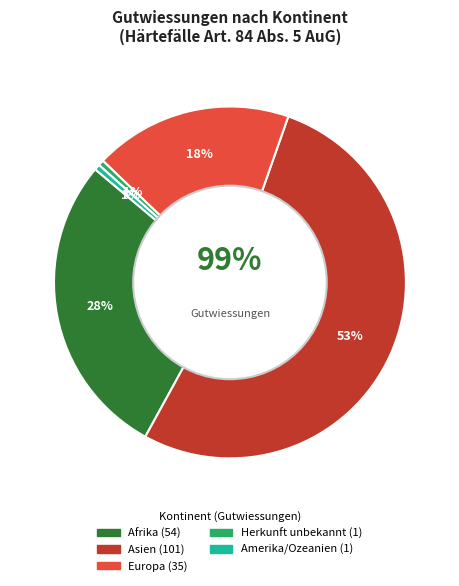

The Europa slice represents 26% of the pie. True or false?

False